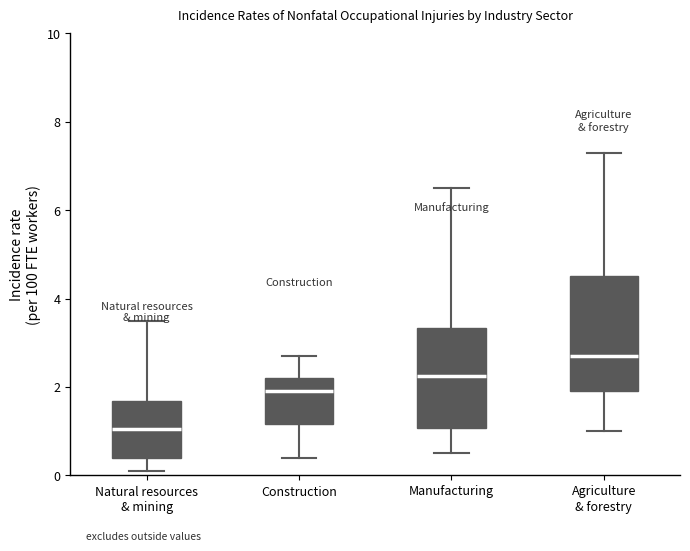

Where is the lower edge of the box for Natural resources & mining on the y-axis? The values are not printed on the chart, so give them approximately, as read against the axis.

0.4